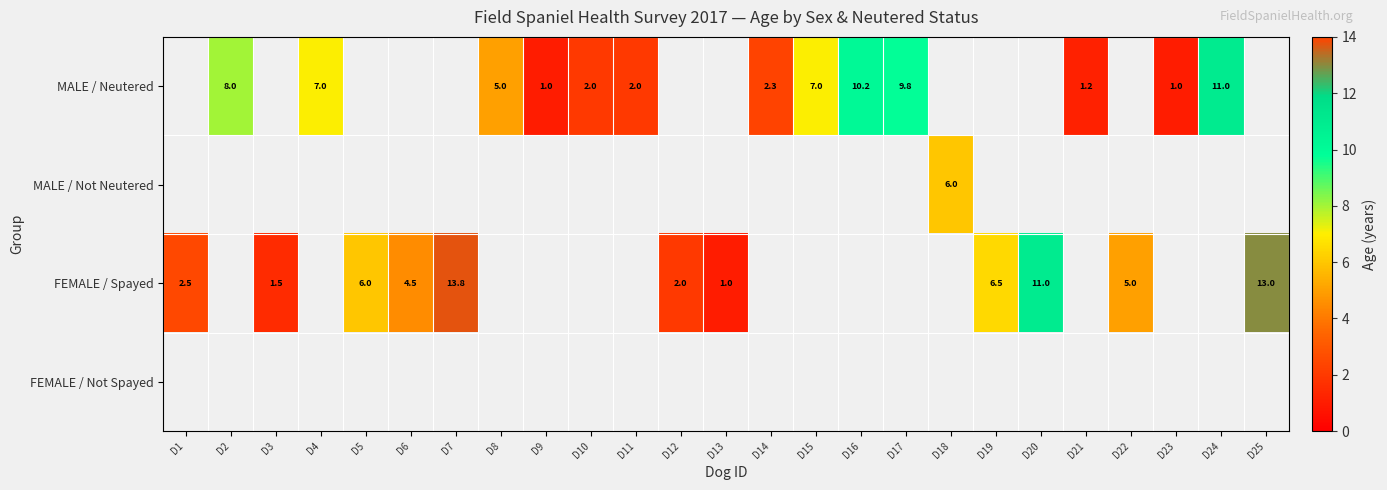

Count the number of data series in this chart.

4